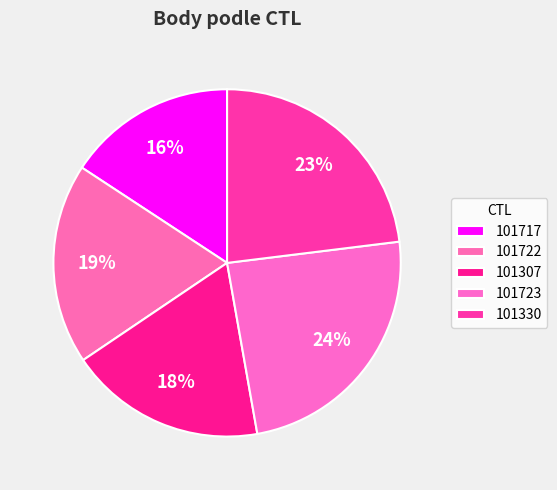

What is the total percentage of 101723 and 101717?

39.9%